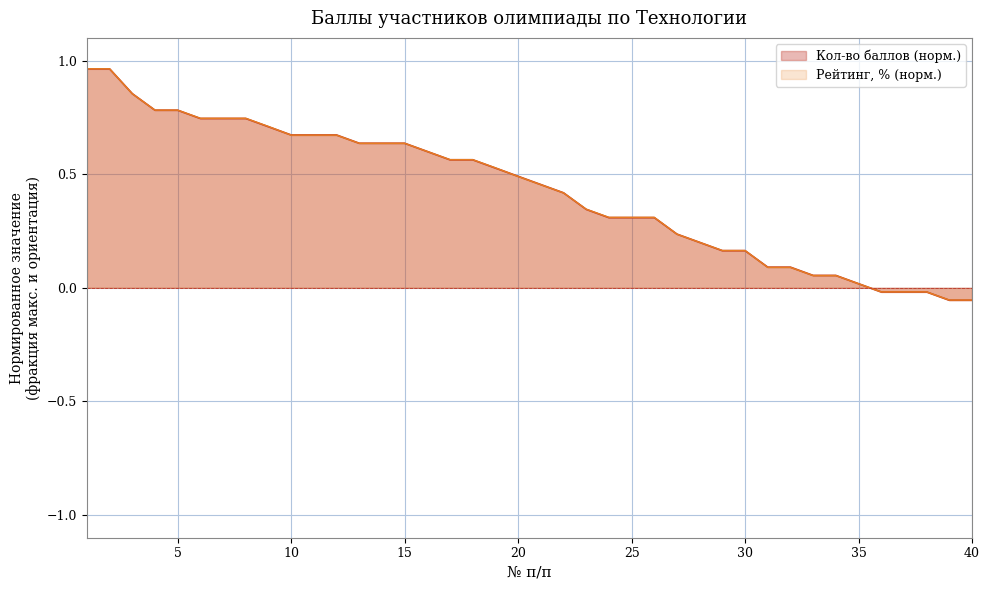

True or false: Рейтинг, % has more than 2 interior local peaks.

False